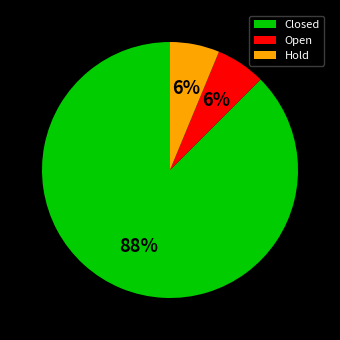

What percentage is the Hold slice, to the nearest percent?

6%